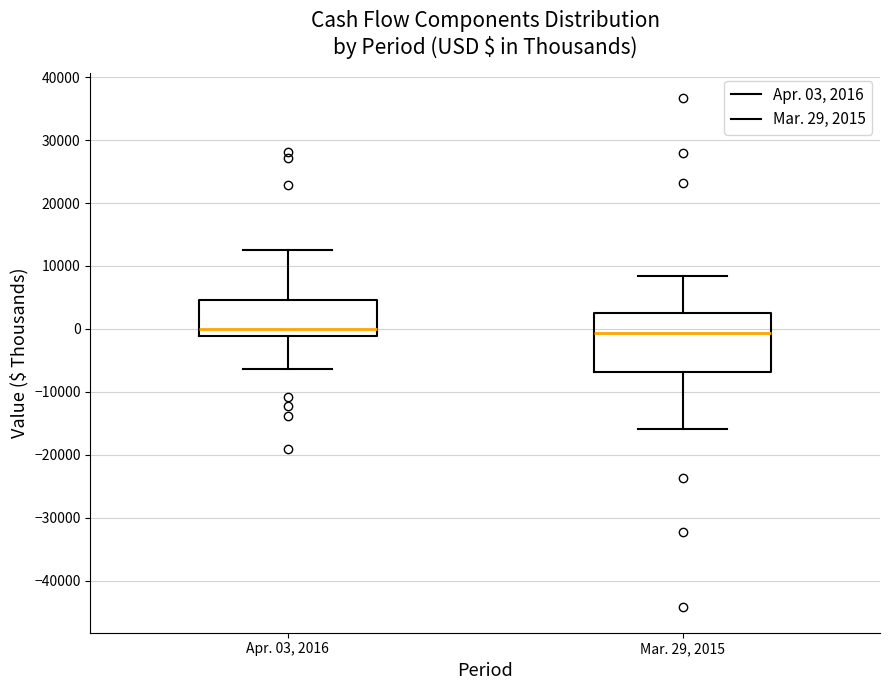

Where does the median line of the box for Apr. 03, 2016 sit on the y-axis? The values are not printed on the chart, so give them approximately, as read against the axis.

0